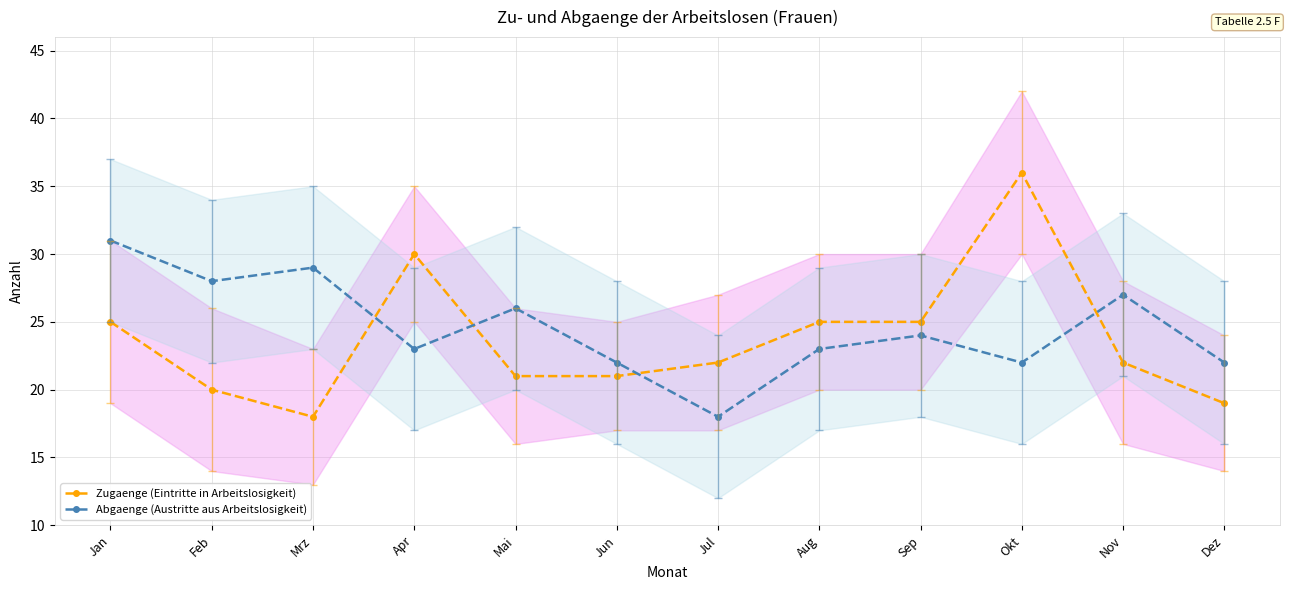

How many interior local peaks does the Abgaenge (Austritte aus Arbeitslosigkeit) series have?

4